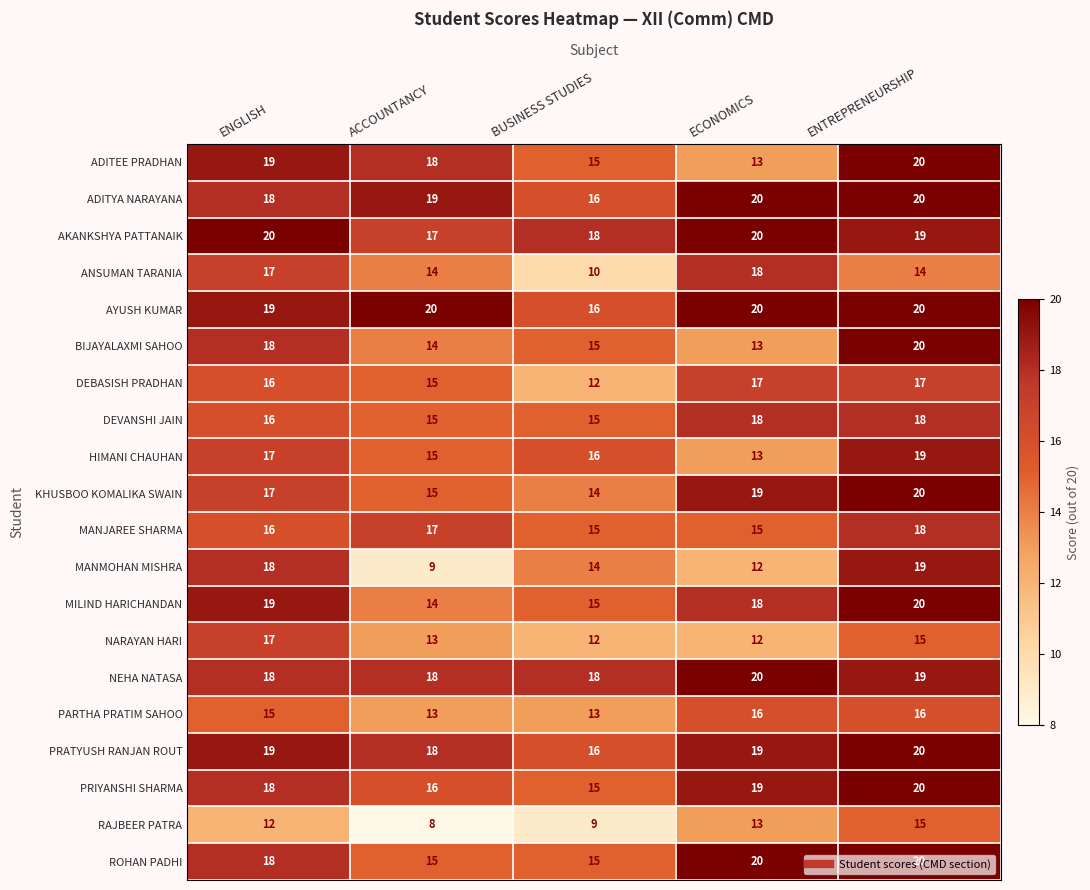

What is the spread (max minus min) of values at ENGLISH?

8